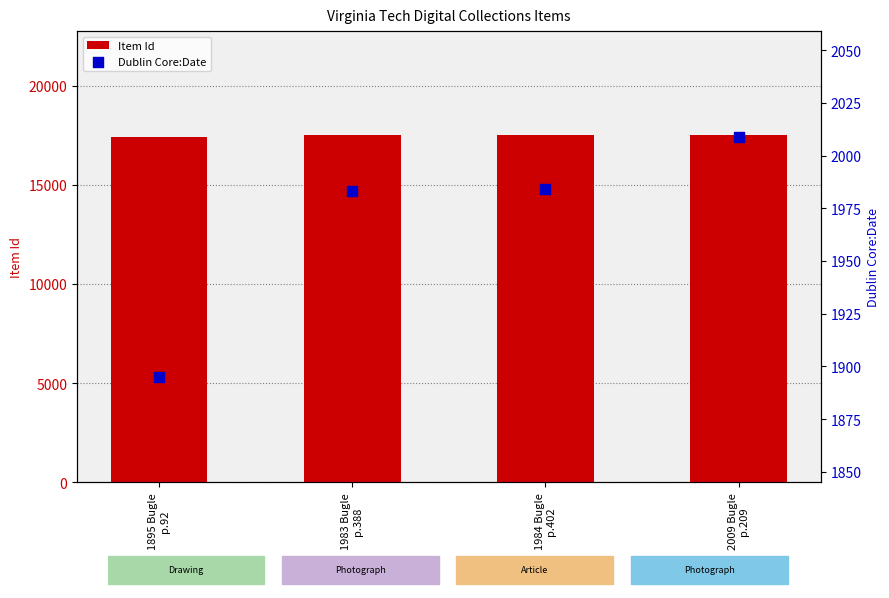

Which series contains the lowest Y value?

Dublin Core:Date